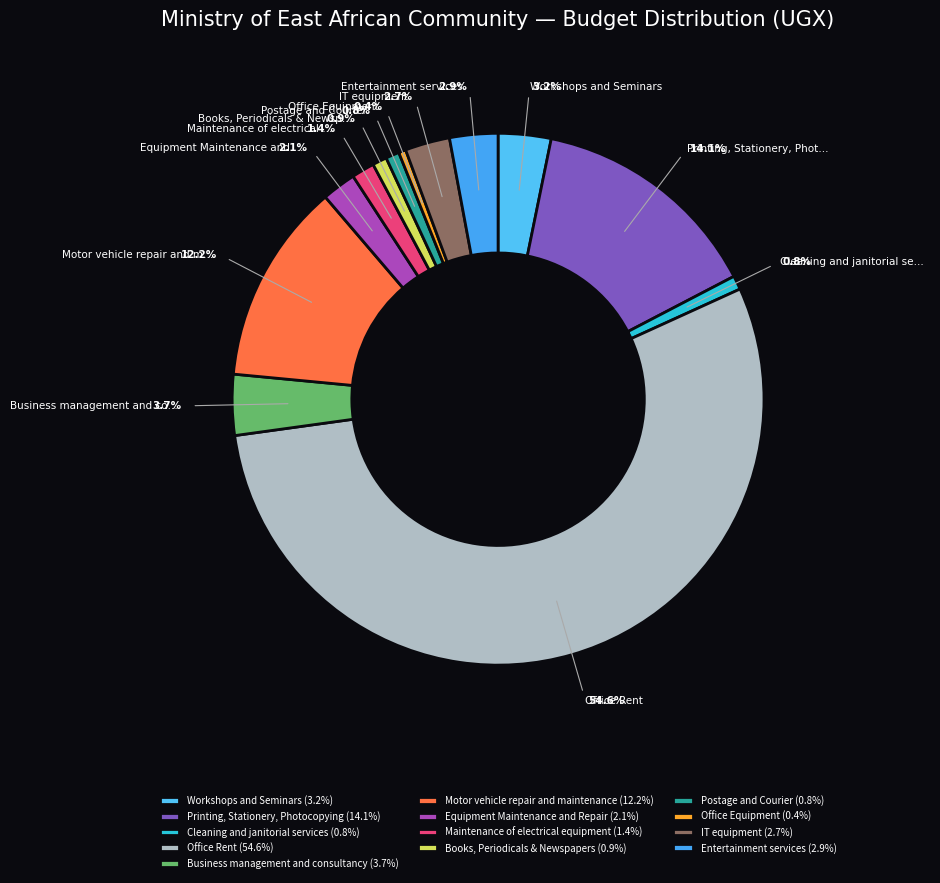

How many slices are in this pie chart?

13